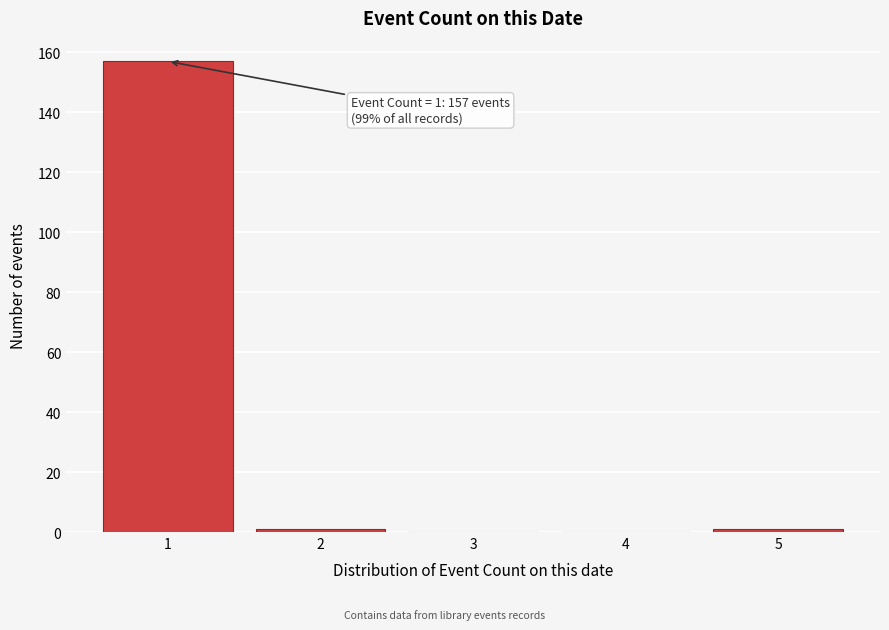

Reading left to right, extract all data points from this chart.

1=157	2=1	3=0	4=0	5=1